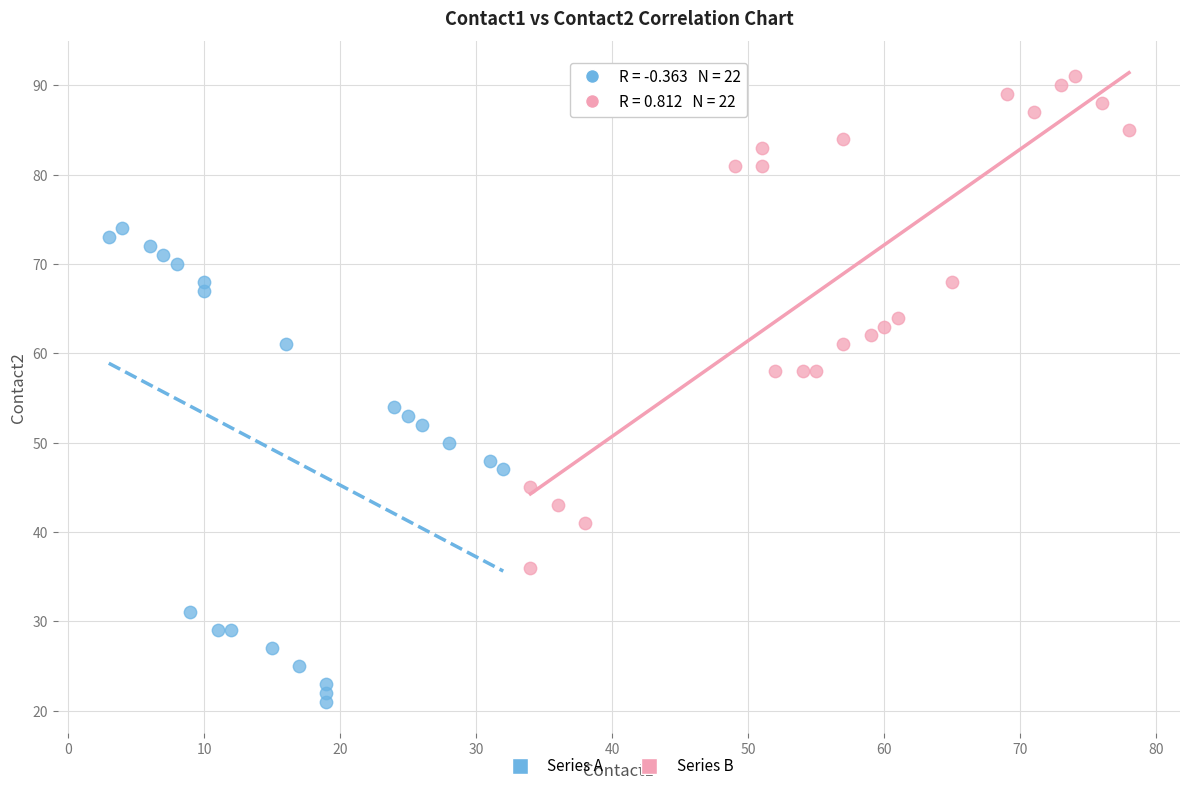

Which series reaches the maximum Y coordinate?

Series B